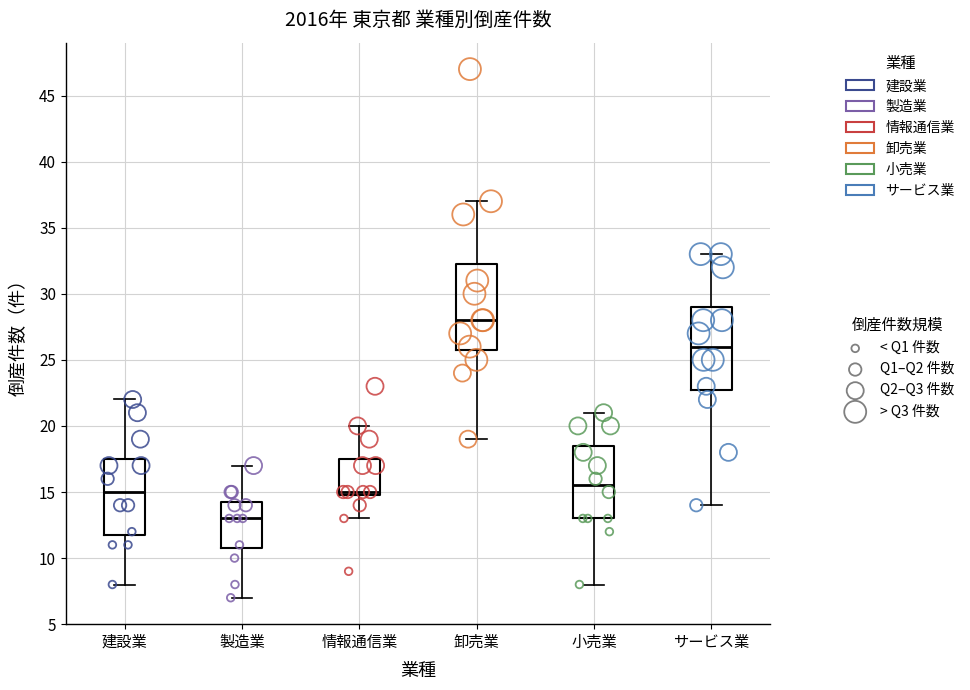

Reading left to right, transcribe this box plot: for each box, give where its median line is, the range the box spans, and where its two whiskers end, as read against the y-axis. The values are not printed on the chart, so give them approximately, as read against the axis.

建設業: median 15.0, box 12.0 to 17.5, whiskers 8.0 to 22.0
製造業: median 13.0, box 11.0 to 14.5, whiskers 7.0 to 17.0
情報通信業: median 15.0 (just above the box's lower edge), box 15.0 to 17.5, whiskers 13.0 to 20.0
卸売業: median 28.0, box 26.0 to 32.5, whiskers 19.0 to 37.0
小売業: median 15.5, box 13.0 to 18.5, whiskers 8.0 to 21.0
サービス業: median 26.0, box 23.0 to 29.0, whiskers 14.0 to 33.0